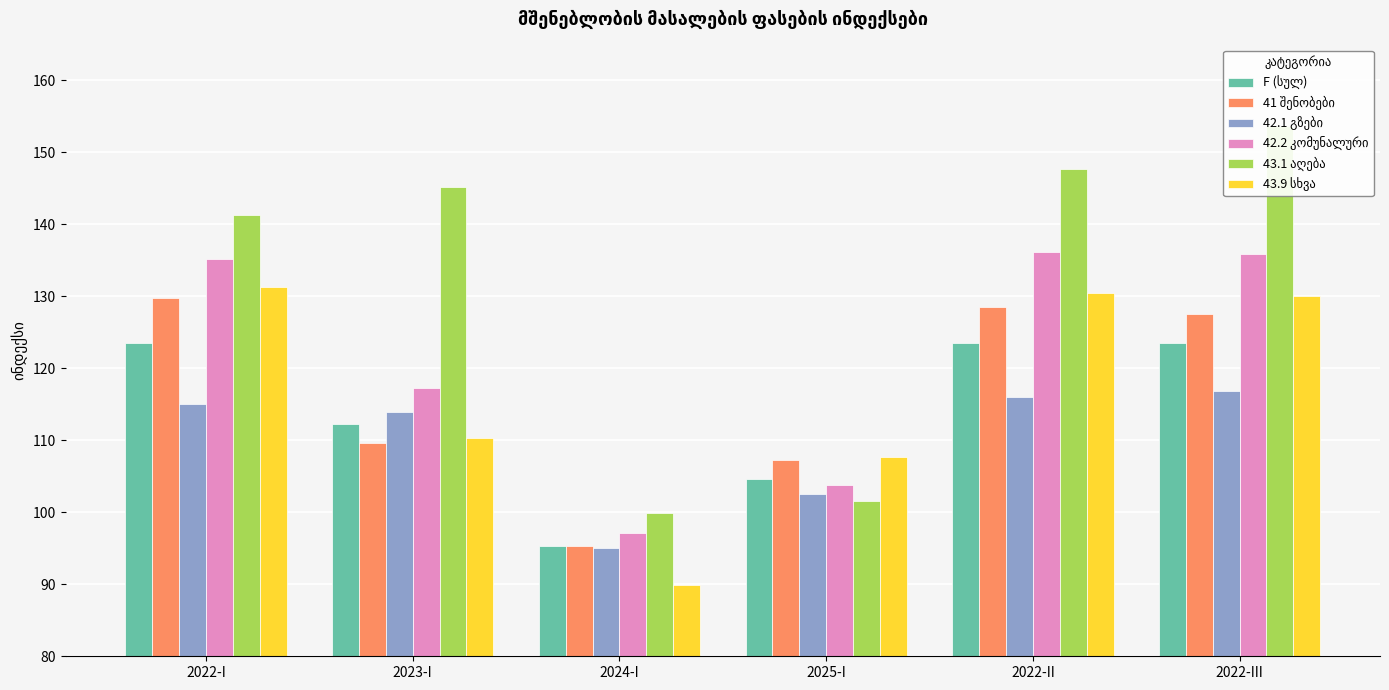

At 2022-I, list the series in order from smallest to largest.

42.1 გზები, F (სულ), 41 შენობები, 43.9 სხვა, 42.2 კომუნალური, 43.1 აღება